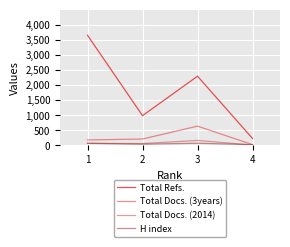

What is the total value across all series at 1?

3976